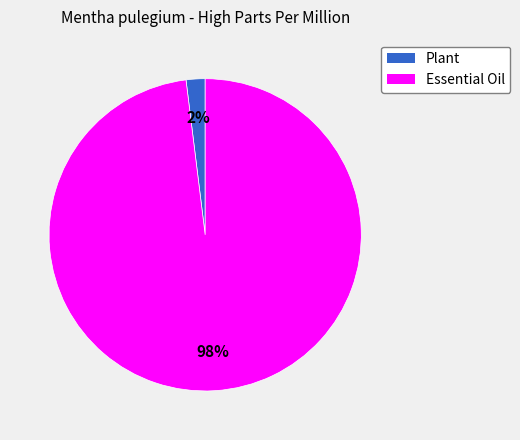

To the nearest percent, what percentage of the pie is Essential Oil?

98%